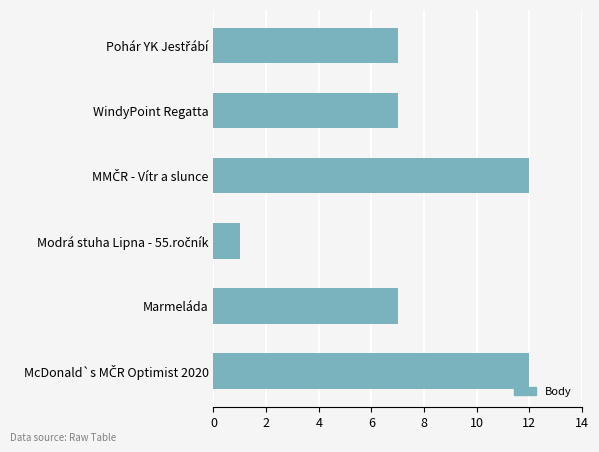

Reading top to bottom, transcribe all the data shown in this chart.

7	7	12	1	7	12